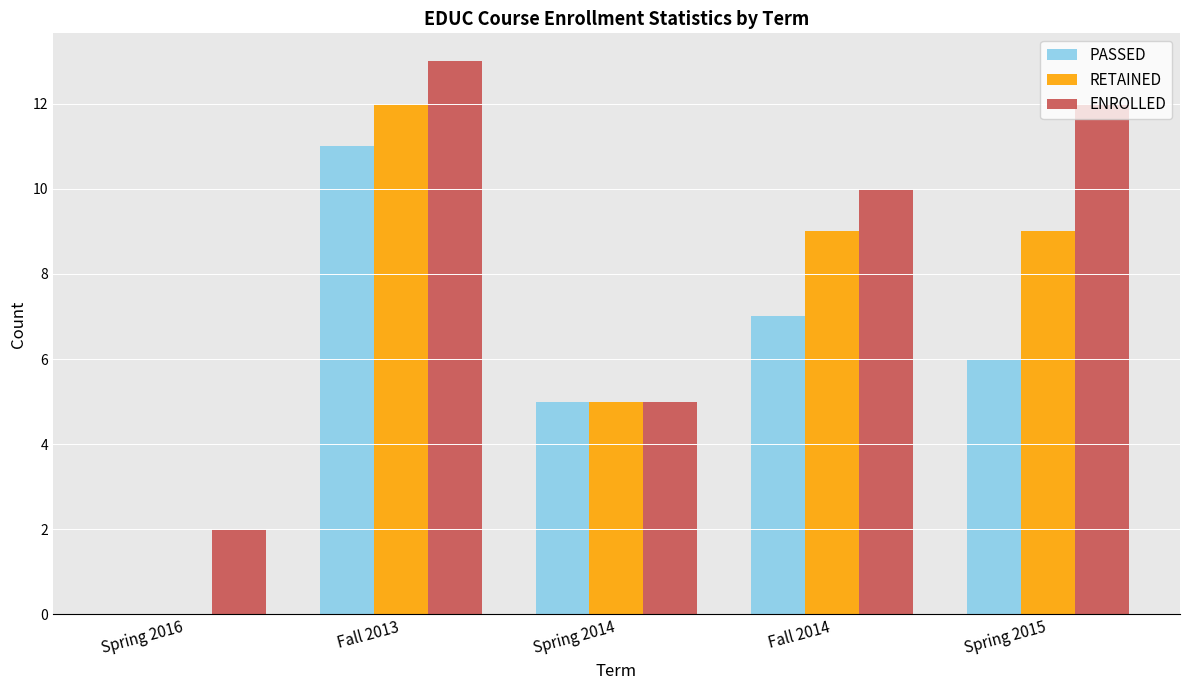

Are the bars grouped side by side (vs. stacked)?

Yes